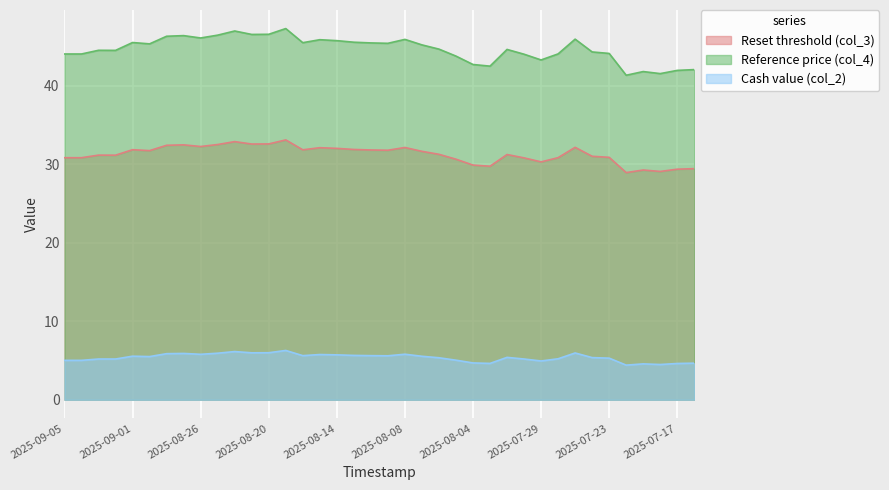

At how many categories does at least one series exceed 23?

38